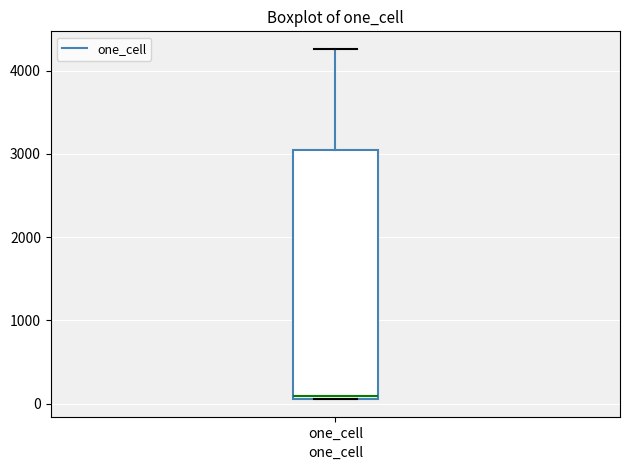

Transcribe this box plot: give where the median line is, the range the box spans, and where the two whiskers end, as read against the y-axis. The values are not printed on the chart, so give them approximately, as read against the axis.

median 100 (just above the box's lower edge), box 100 to 3100, whiskers 100 to 4300